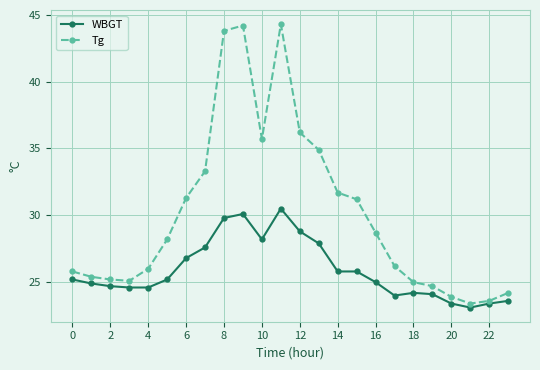

True or false: WBGT and Tg cross at least once.

False